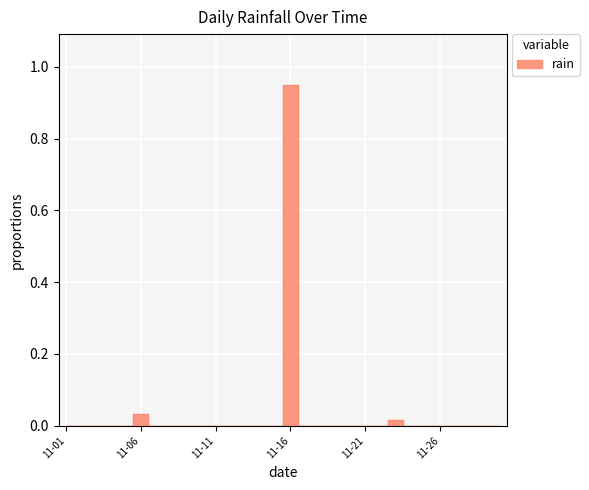

Which category has the lowest value across all series?

11-01